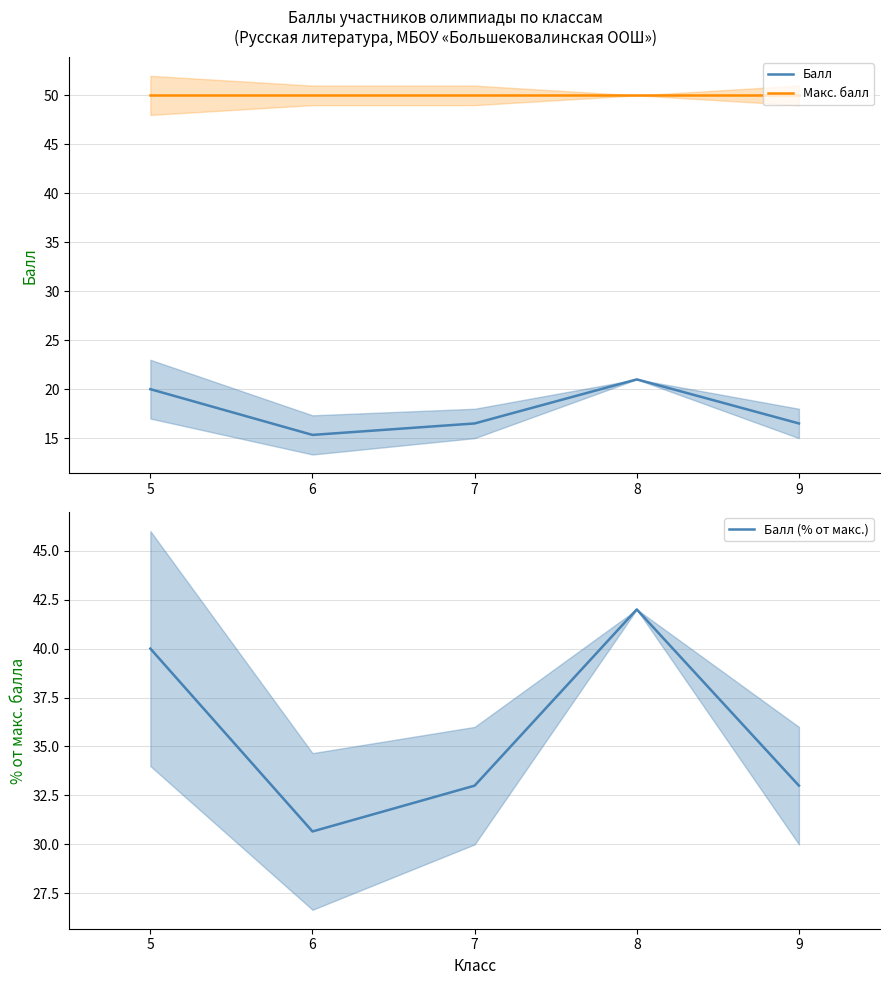

What is the value of the Балл (% от макс.) point at the 4th from the left?

42.0